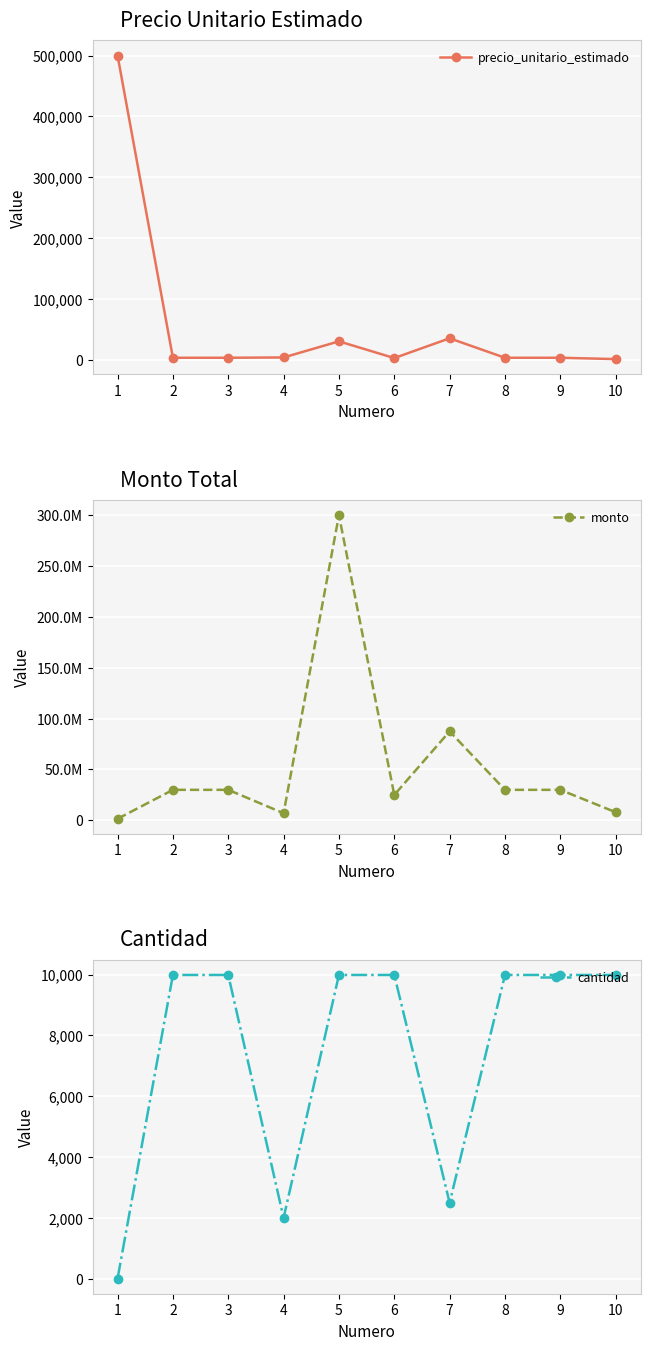

True or false: monto has a value of 48831016 at 9.

False